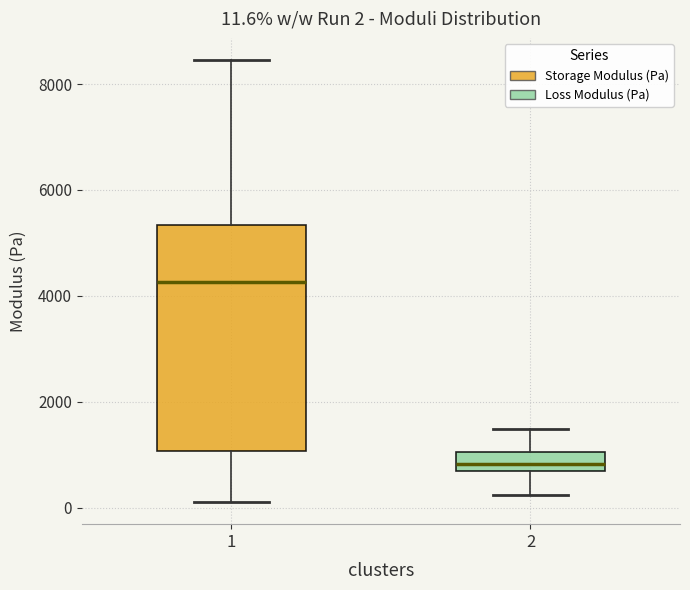

Which box is the tallest, from its lower edge to its upper edge?

1